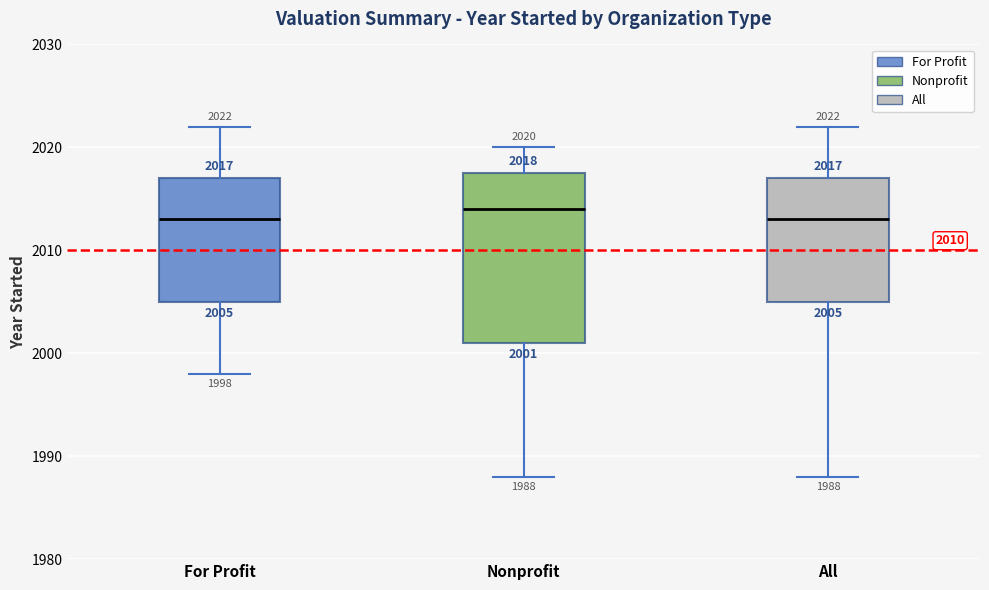

Which box is the tallest, from its lower edge to its upper edge?

Nonprofit